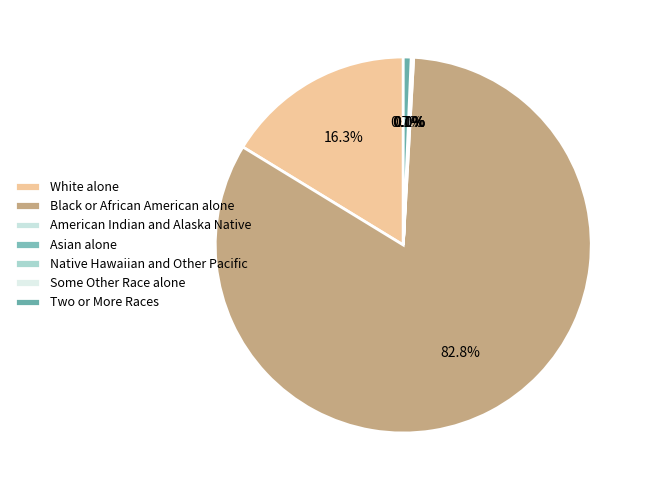

Is there a majority slice in this chart?

Yes